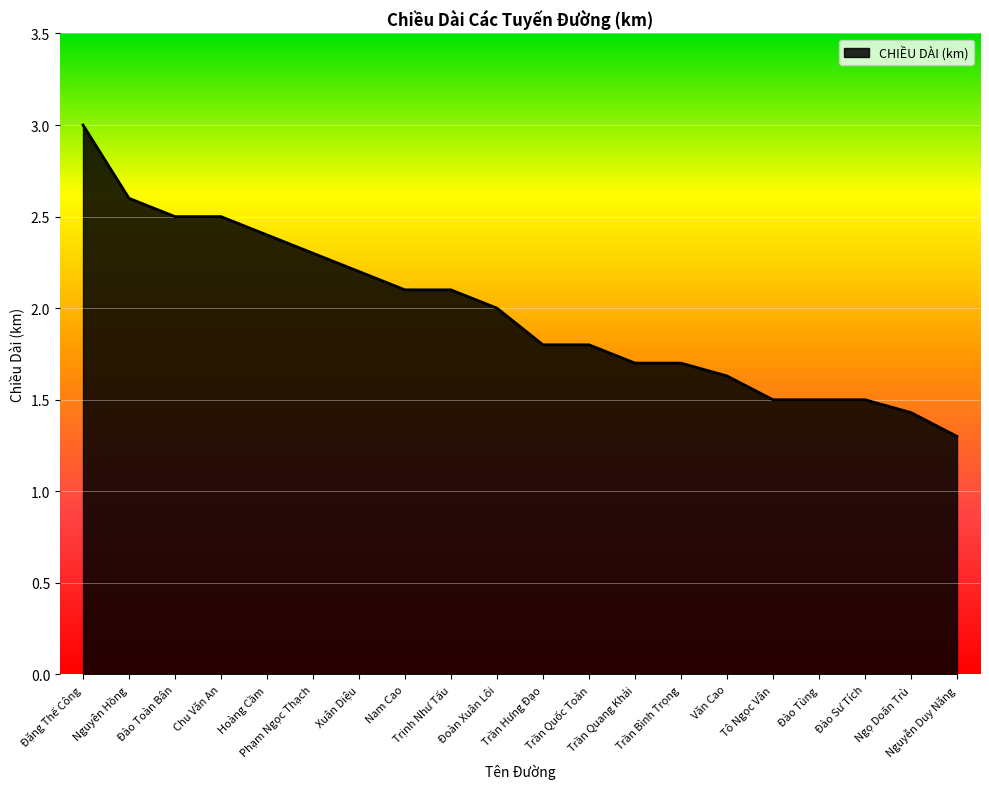

True or false: the data shows 2.1 at Trịnh Như Tấu.

True